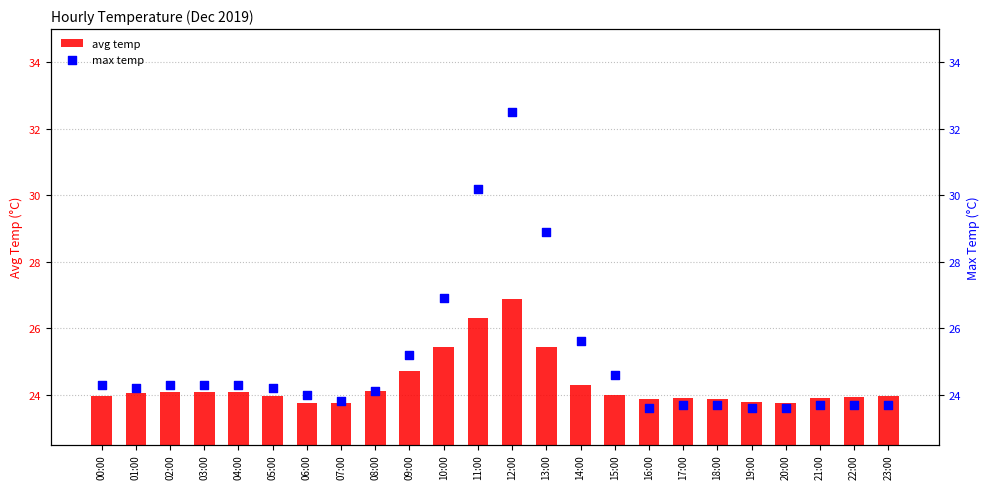

Which series contains the lowest Y value?

max temp